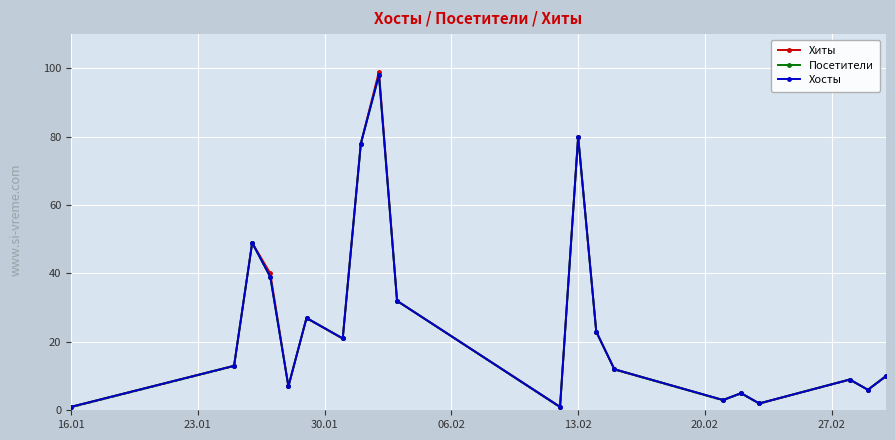

How many categories are shown in the chart?

20